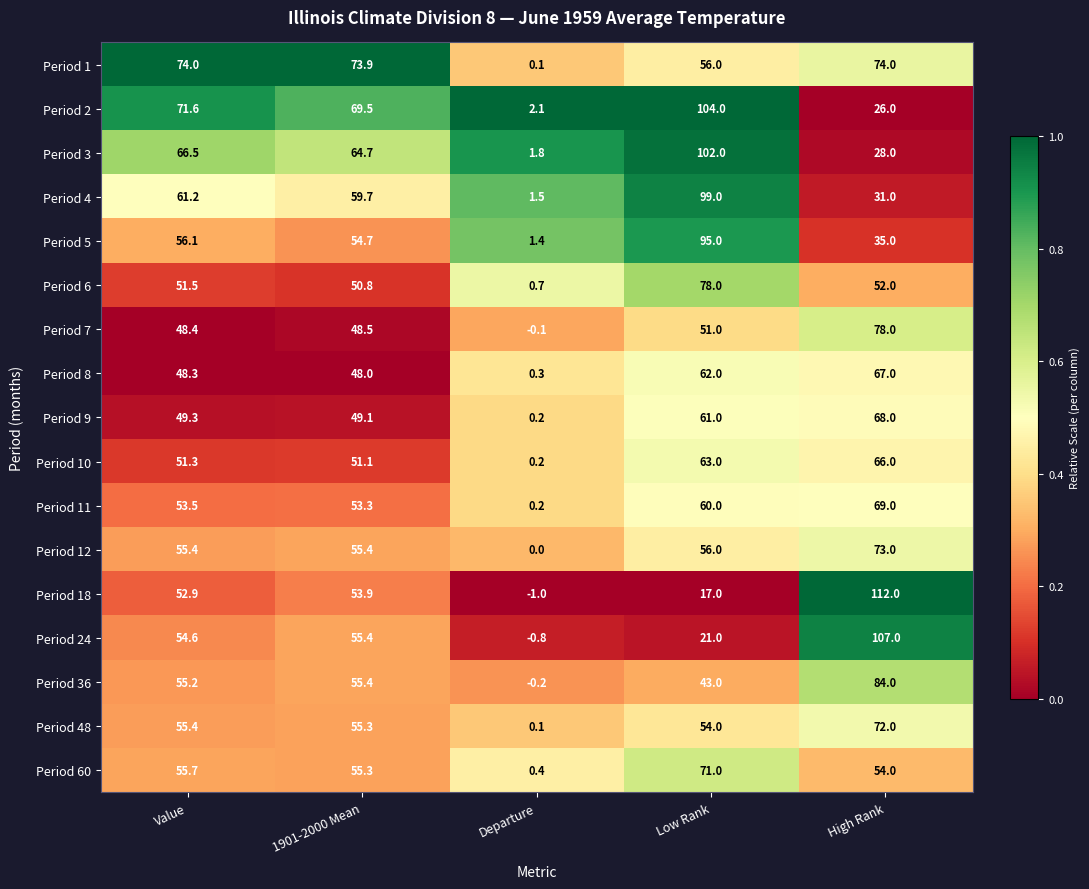

At how many categories does at least one series exceed 0?

5